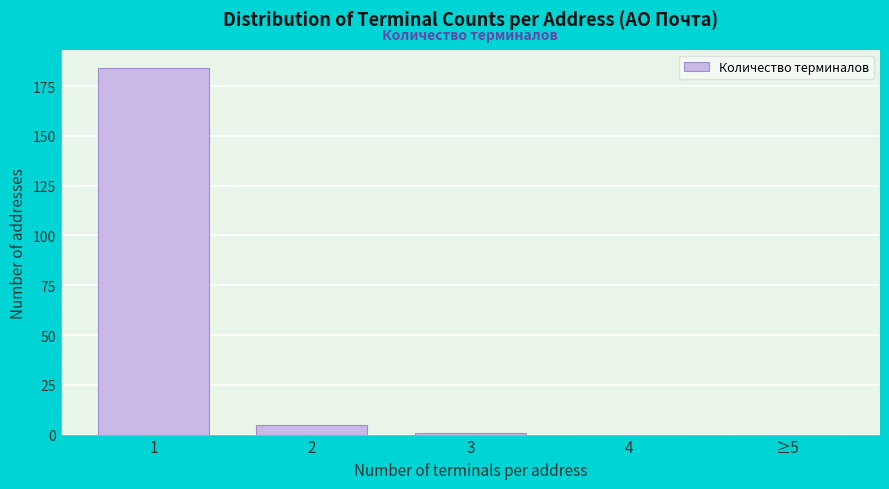

Reading left to right, extract all data points from this chart.

1=184	2=5	3=1	4=0	≥5=0